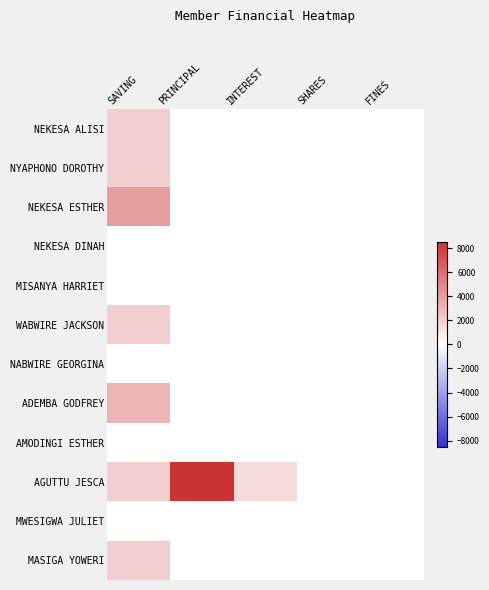

List the series in order of their peak value, highest first.

AGUTTU JESCA, NEKESA ESTHER, ADEMBA GODFREY, NEKESA ALISI, NYAPHONO DOROTHY, WABWIRE JACKSON, MASIGA YOWERI, NEKESA DINAH, MISANYA HARRIET, NABWIRE GEORGINA, AMODINGI ESTHER, MWESIGWA JULIET